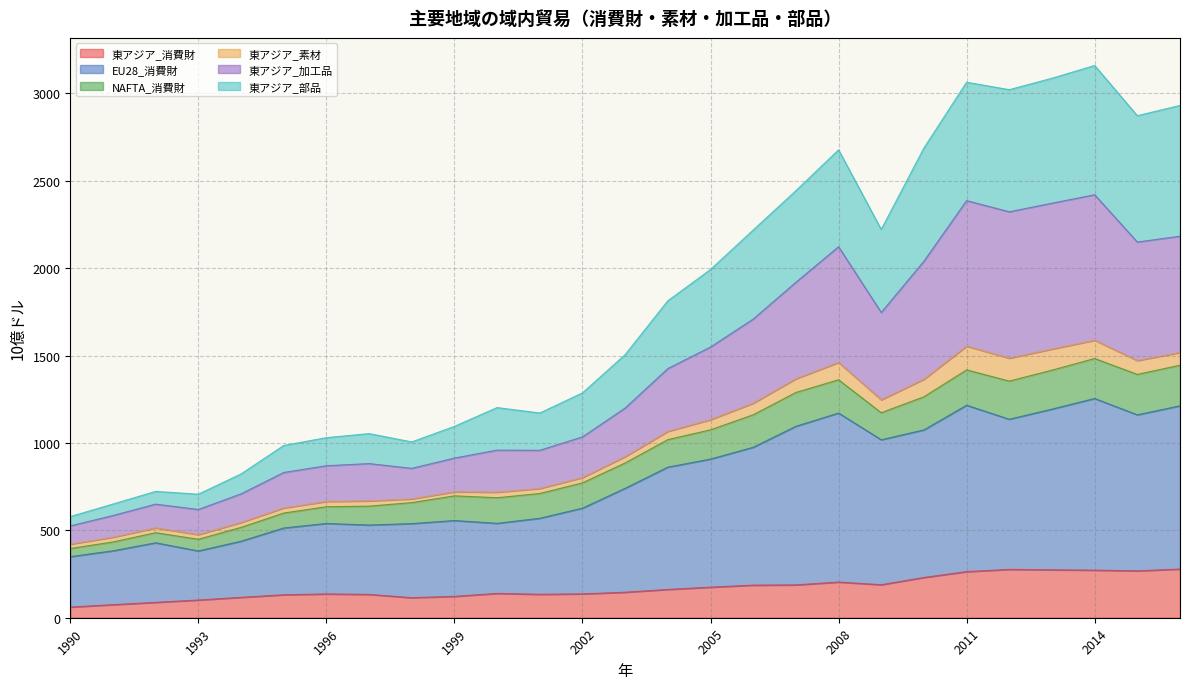

At which category is the sum across all series the highest?

2014